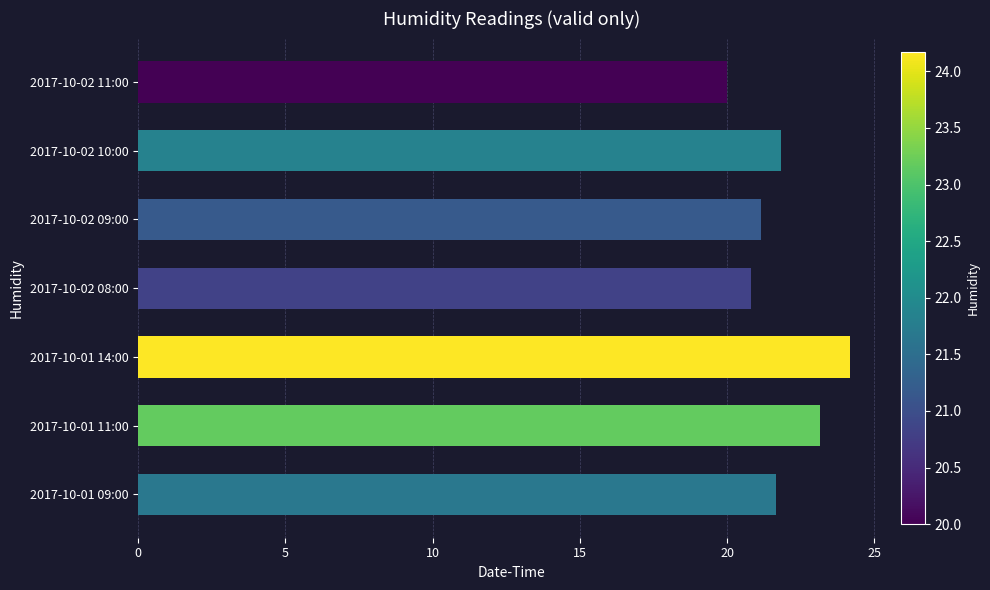

True or false: the data shows 20.0 at 2017-10-02 11:00.

True